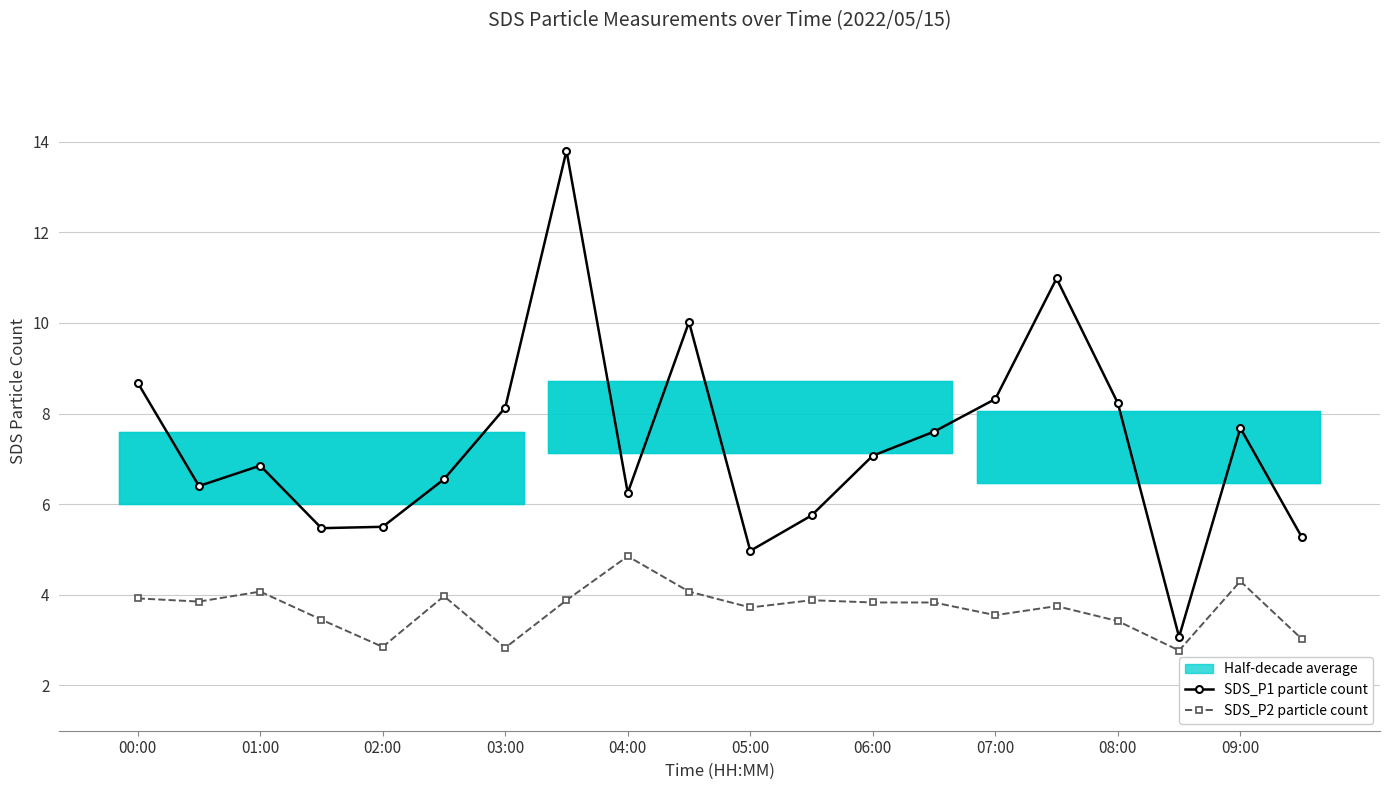

The SDS_P2 particle count series shows 3.7 at 05:00. True or false?

True